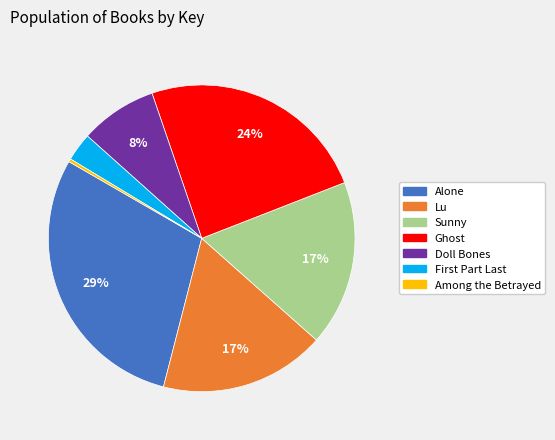

True or false: Among the Betrayed accounts for 15% of the total.

False